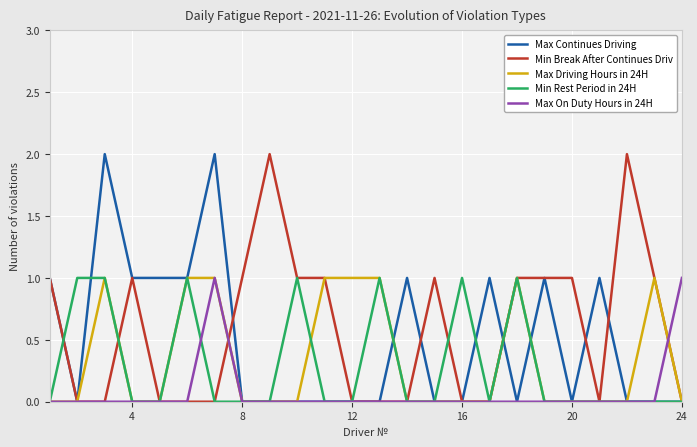

True or false: Max Driving Hours in 24H has a value of 0 at 16.

True